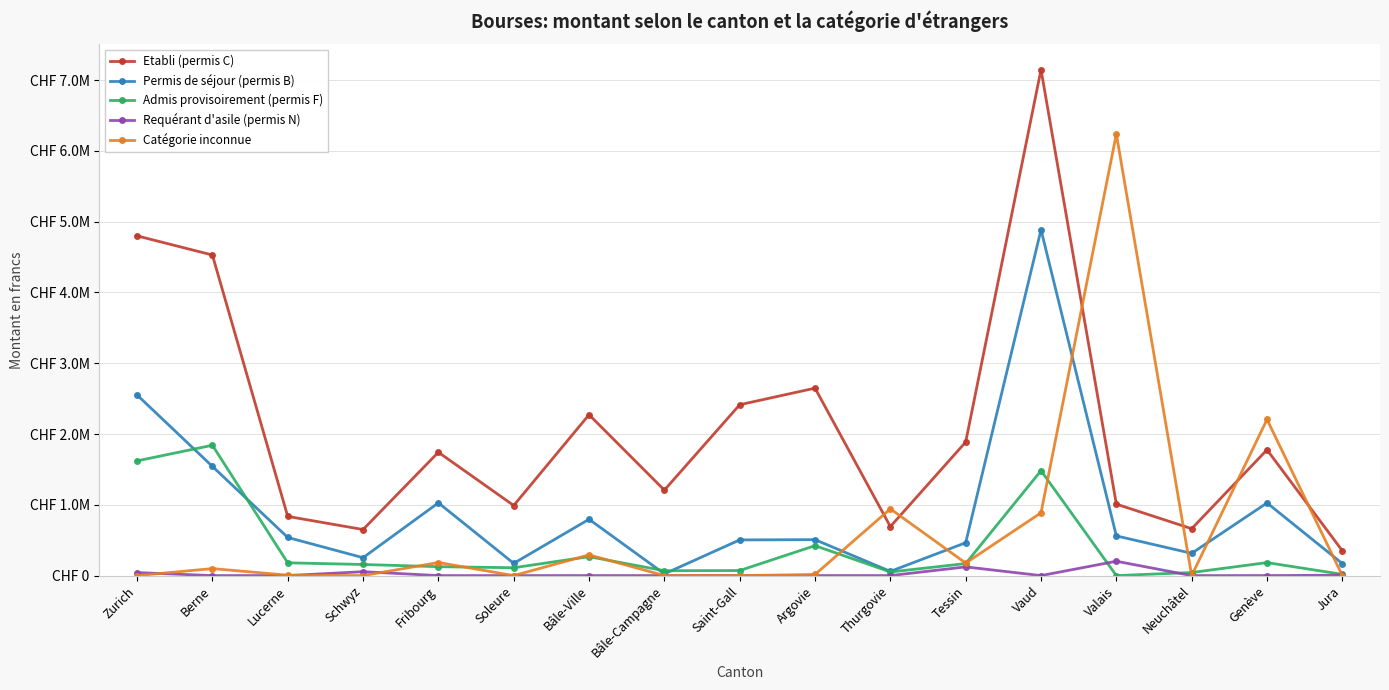

Which category has the highest value in the Etabli (permis C) series?

Vaud